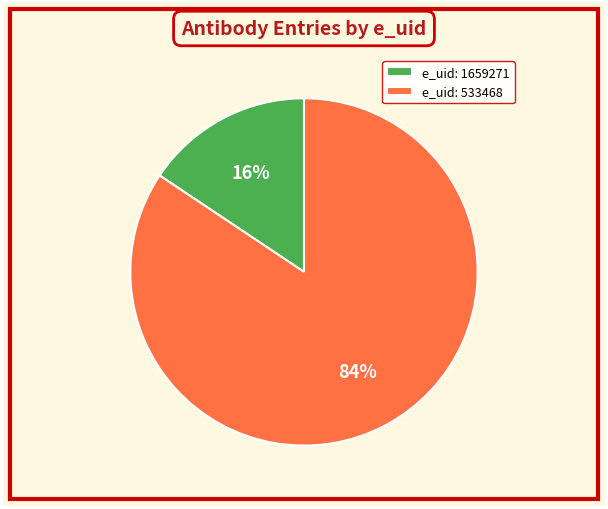

Count the number of slices in the pie.

2